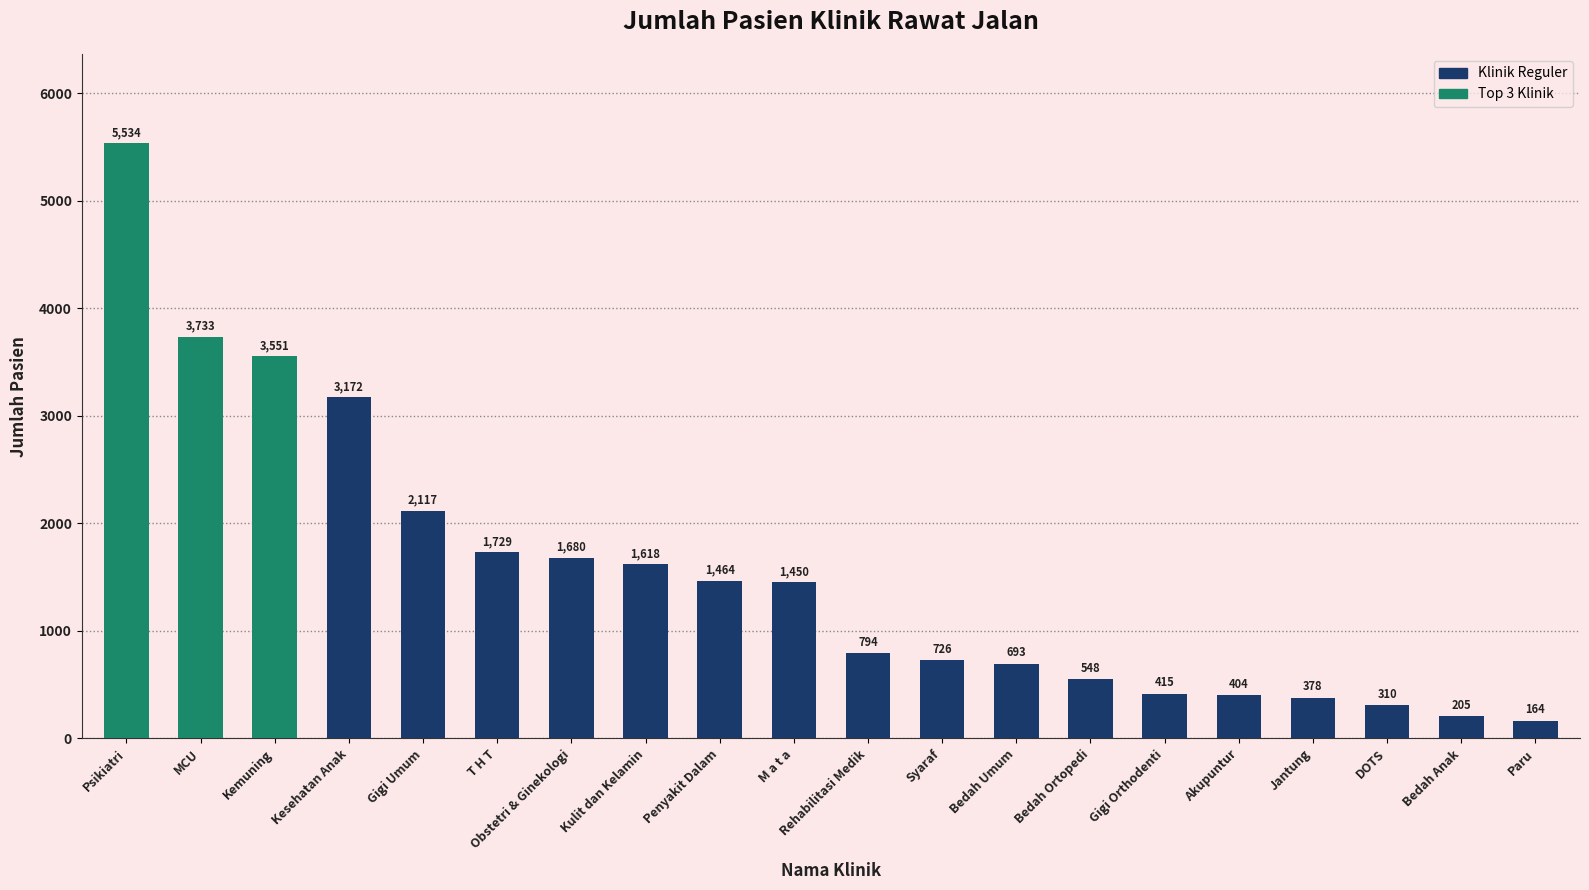

The chart shows a value of 172 at Bedah Ortopedi. True or false?

False